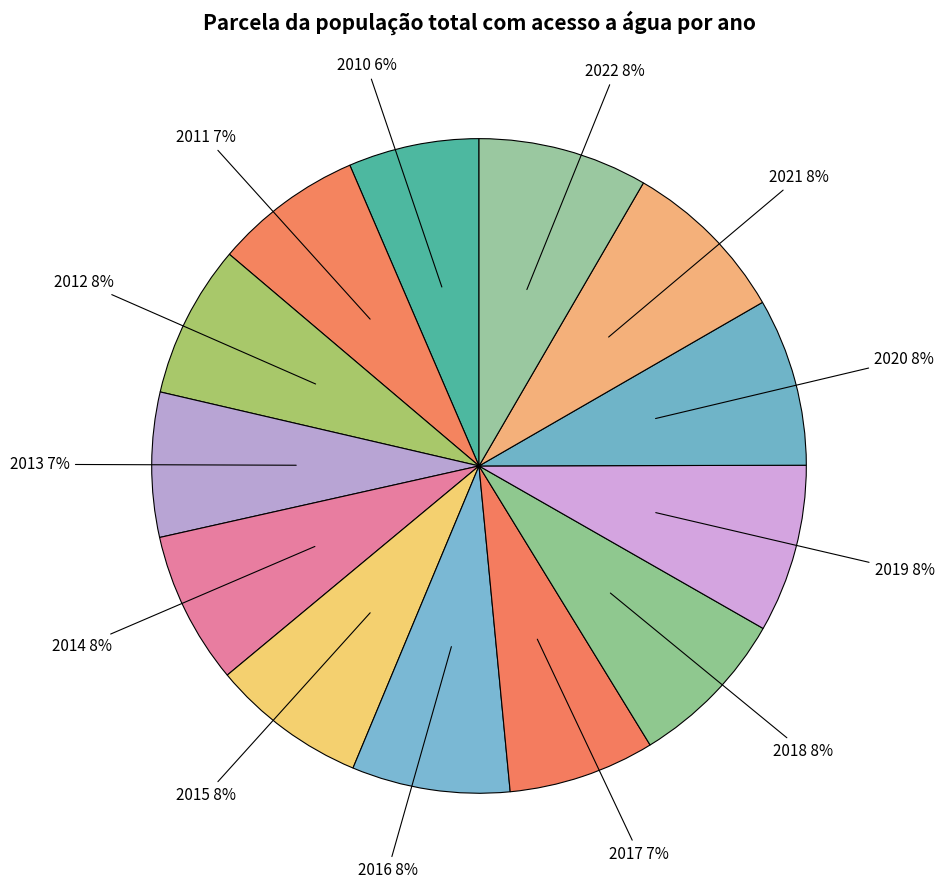

Is 2010 the majority of the pie?

No